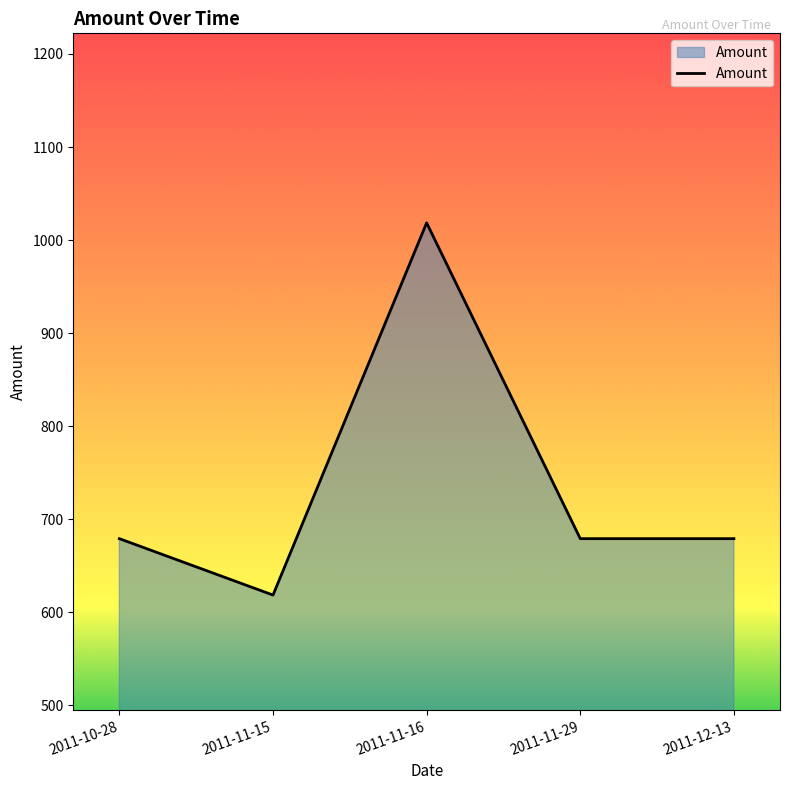

What is the difference between the values at 2011-11-16 and 2011-12-13?

339.5